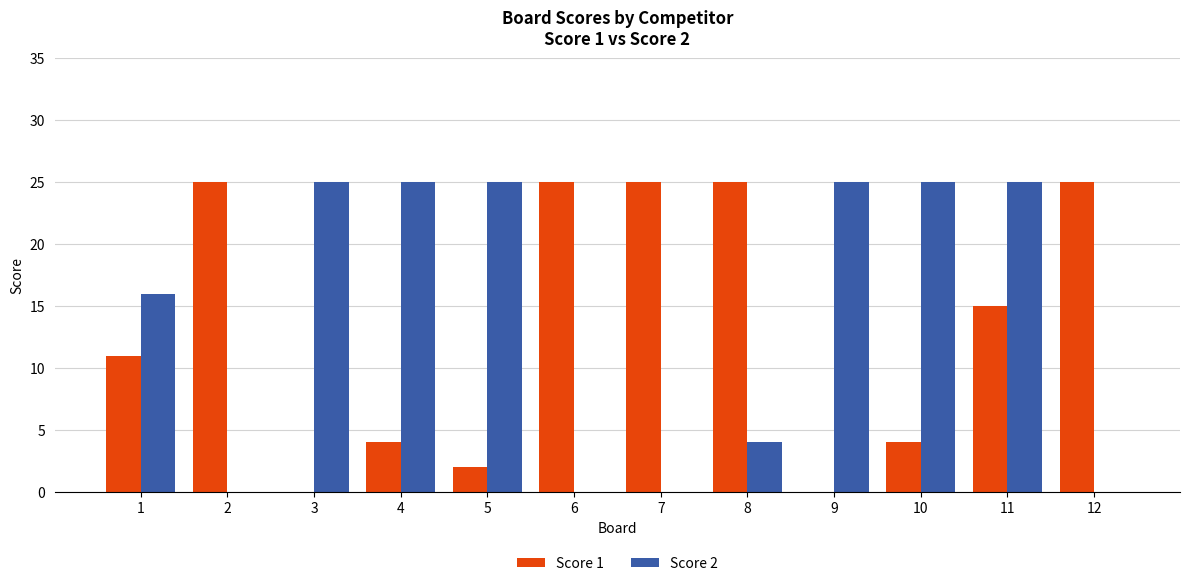

At which category is the sum across all series the highest?

11